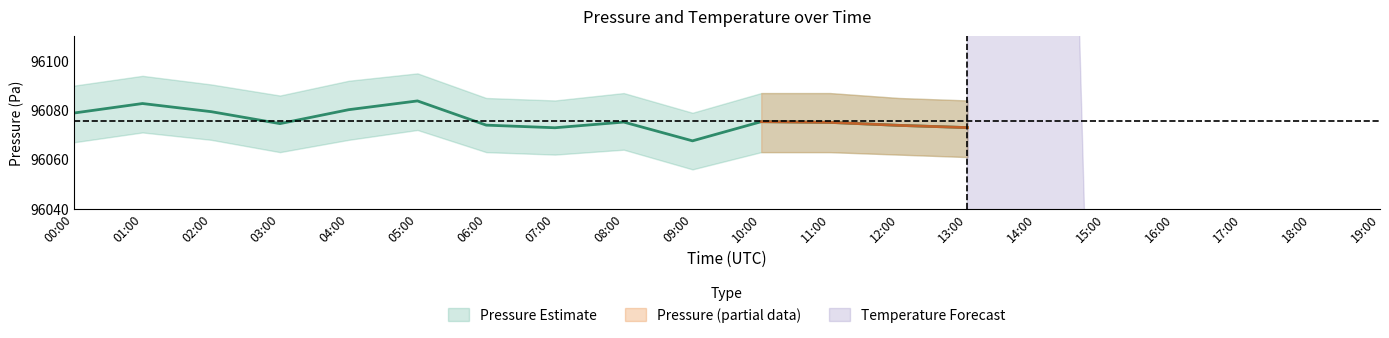

What is the label of the 20th point from the left?

19:00